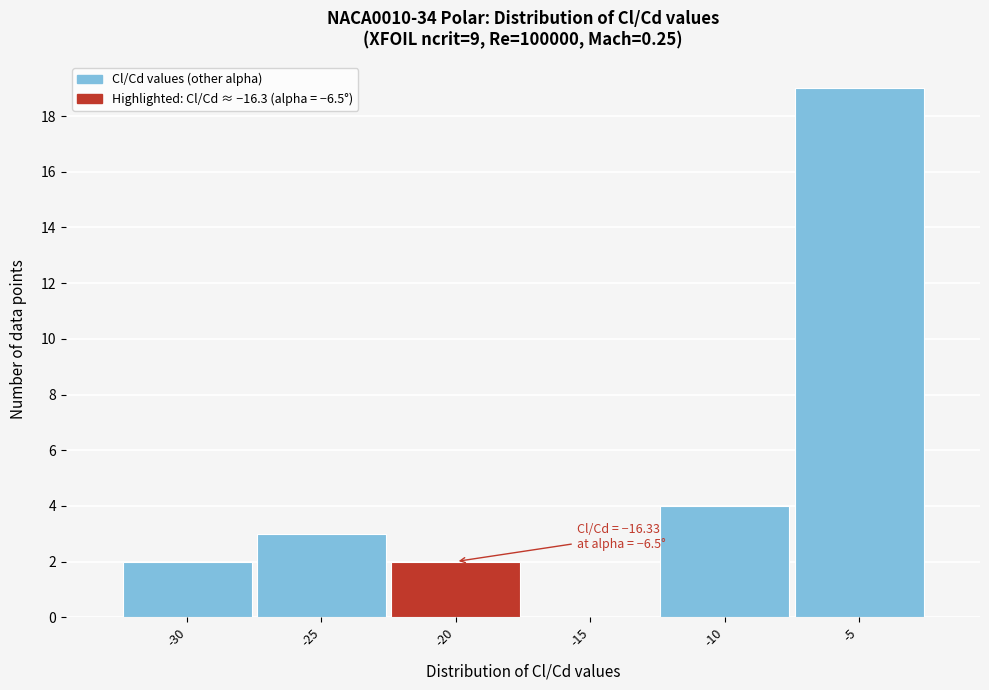

Reading right to left, what are all the values shown in this chart?

-5=19	-10=4	-15=0	-20=2	-25=3	-30=2